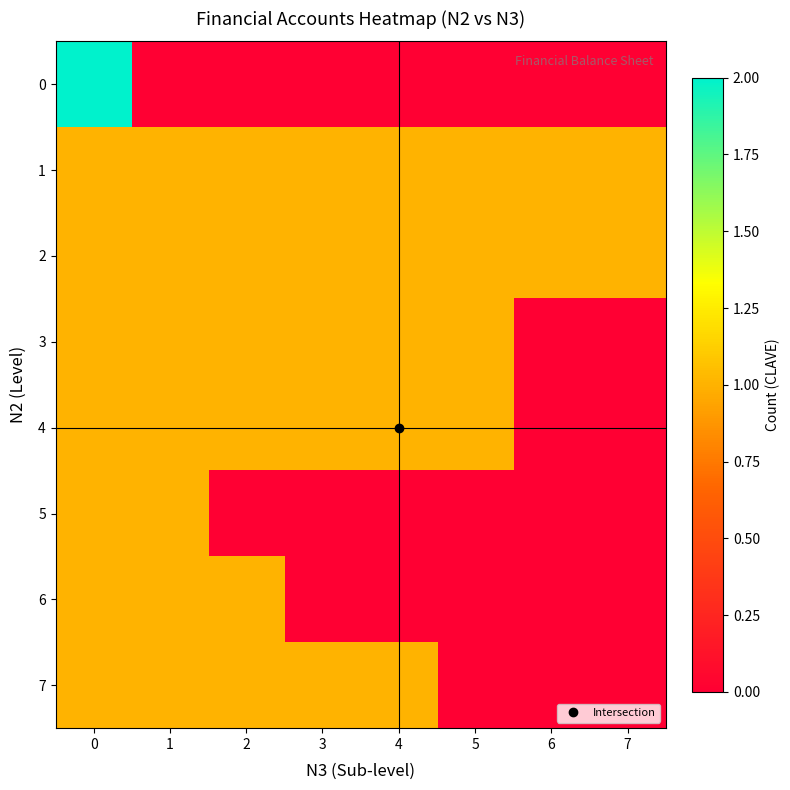

What is the maximum value shown in the chart?

2